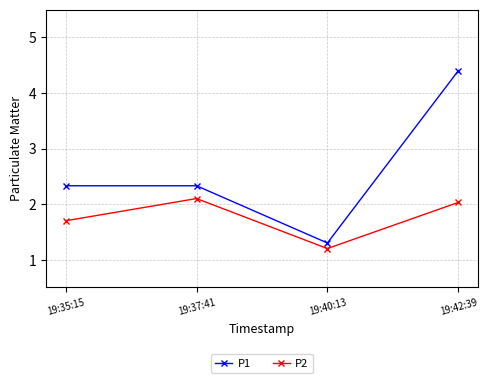

What is the label of the 3rd point from the right?

19:37:41